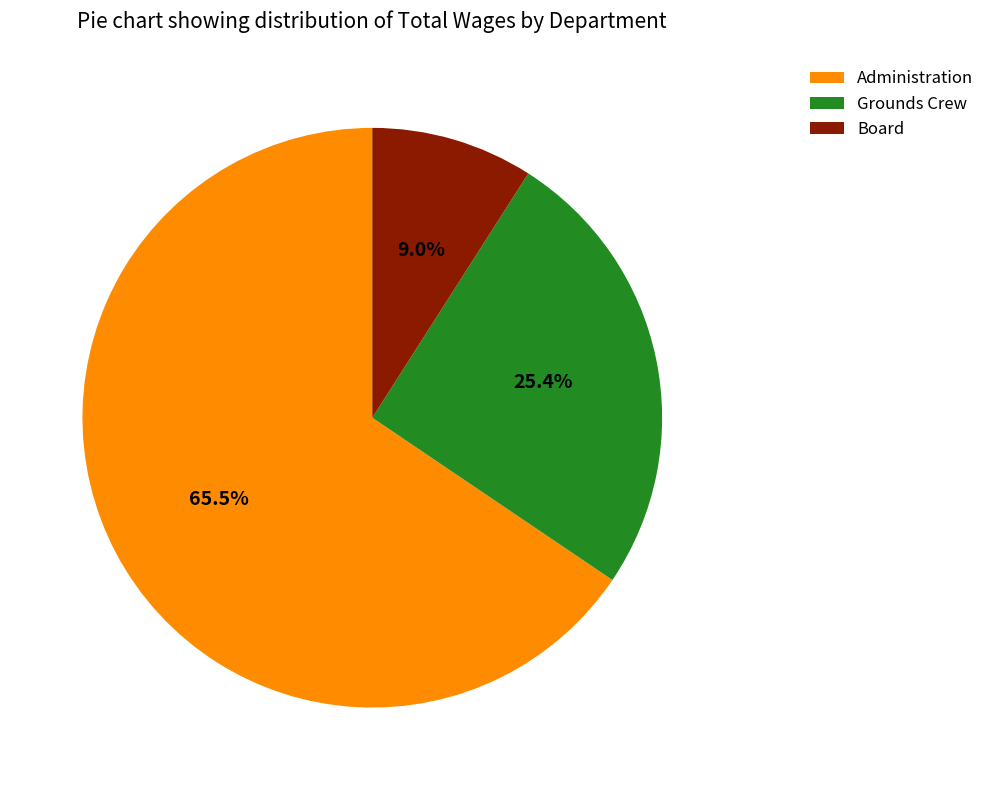

Which category has the smallest portion of the pie?

Board